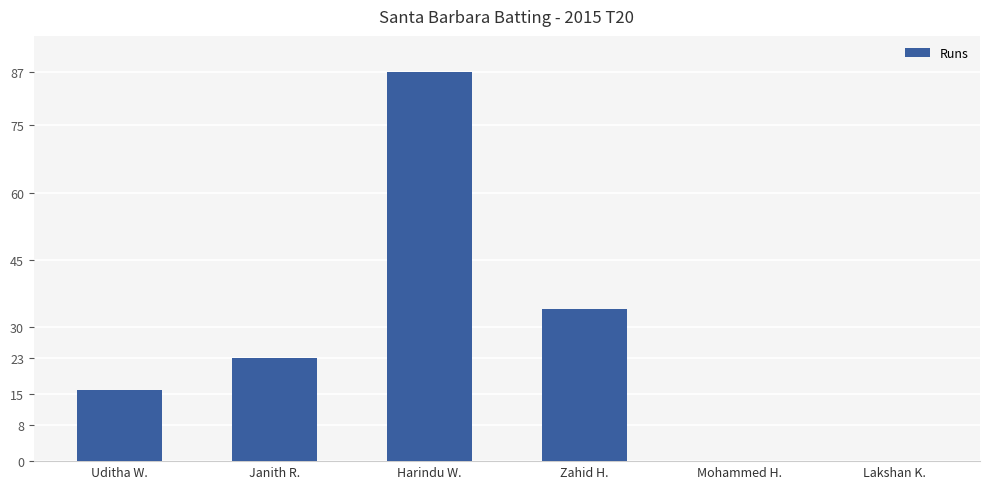

Reading left to right, what are all the values shown in this chart?

16	23	87	34	0	0